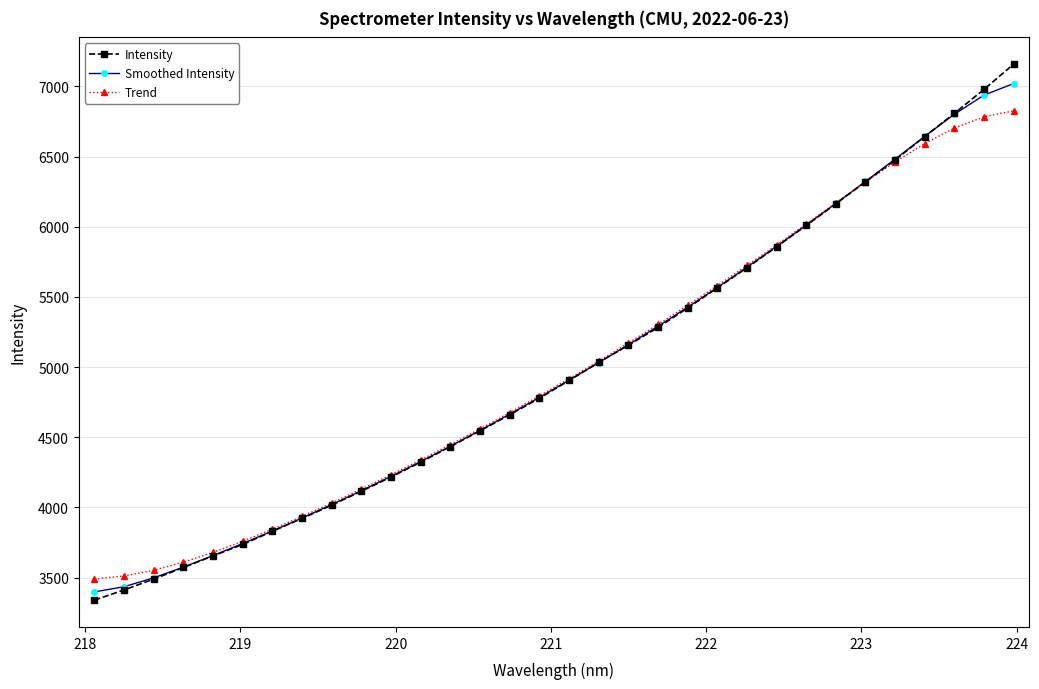

At how many categories does at least one series exceed 7152?

1